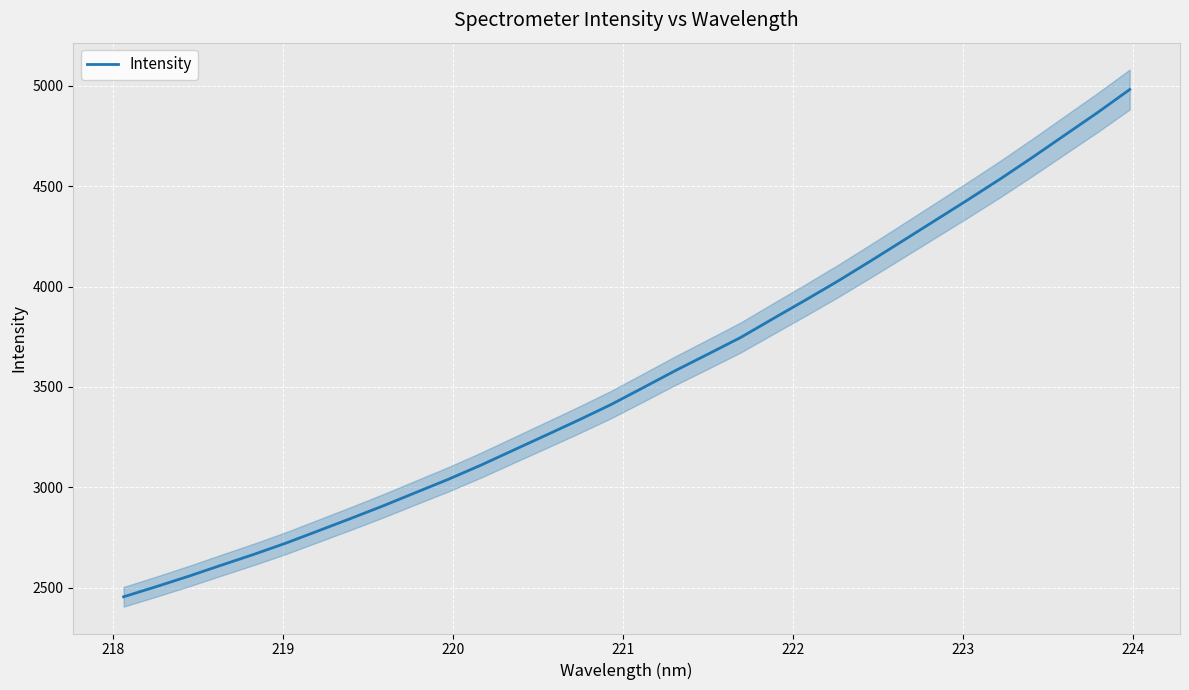

What is the highest value of the Intensity series?

4981.7